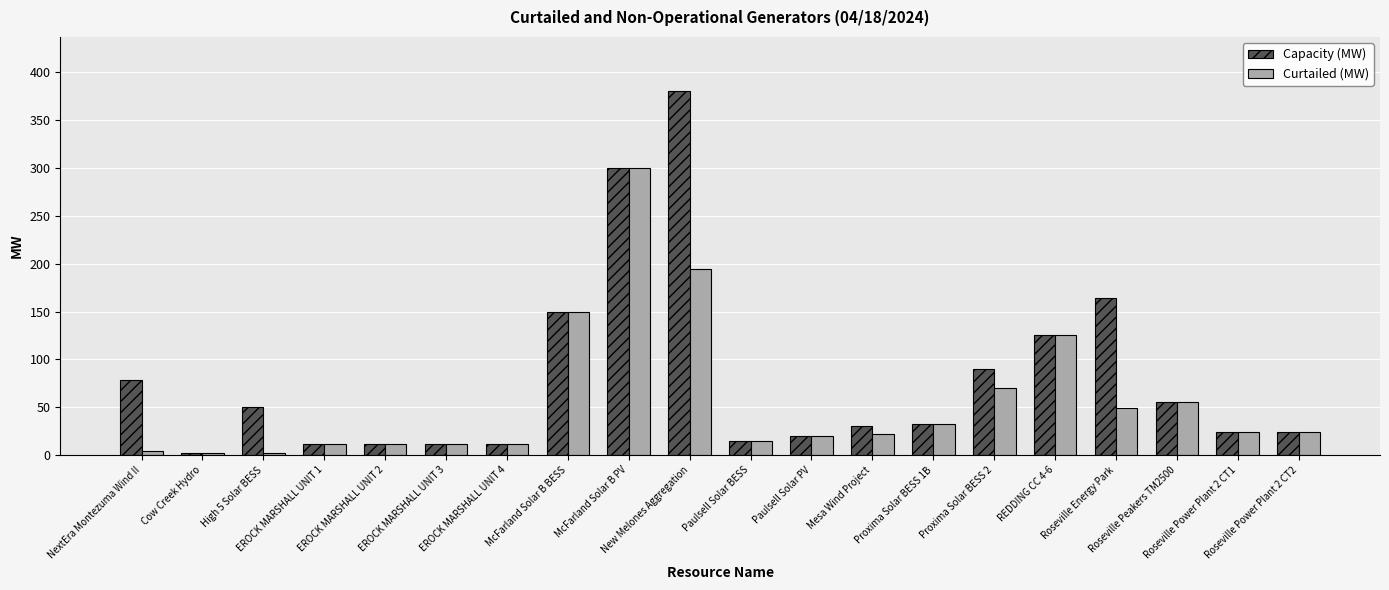

At which label is Curtailed (MW) closest to 151?

McFarland Solar B BESS